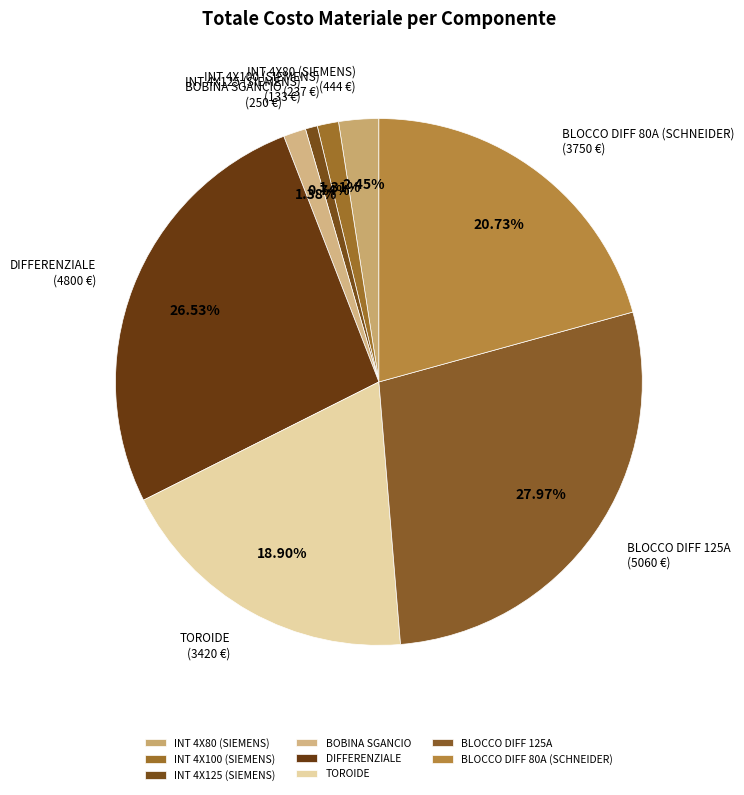

The INT 4X100 (SIEMENS) slice represents 1% of the pie. True or false?

True